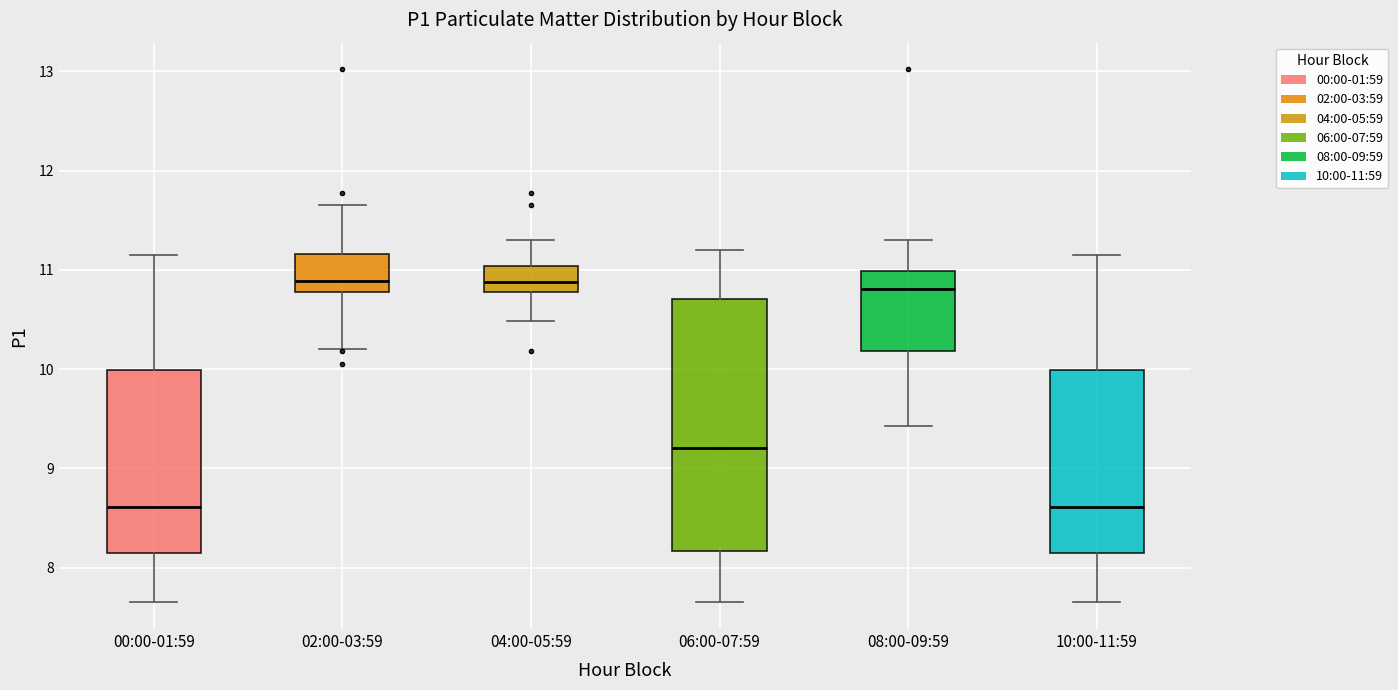

Reading left to right, read every box against the y-axis: the position of its median line, the range the box covers, and the ends of its whiskers. The values are not printed on the chart, so give them approximately, as read against the axis.

00:00-01:59: median 8.6, box 8.1 to 10.0, whiskers 7.7 to 11.2
02:00-03:59: median 10.9, box 10.8 to 11.2, whiskers 10.2 to 11.7
04:00-05:59: median 10.9, box 10.8 to 11.0, whiskers 10.5 to 11.3
06:00-07:59: median 9.2, box 8.2 to 10.7, whiskers 7.7 to 11.2
08:00-09:59: median 10.8, box 10.2 to 11.0, whiskers 9.4 to 11.3
10:00-11:59: median 8.6, box 8.1 to 10.0, whiskers 7.7 to 11.2